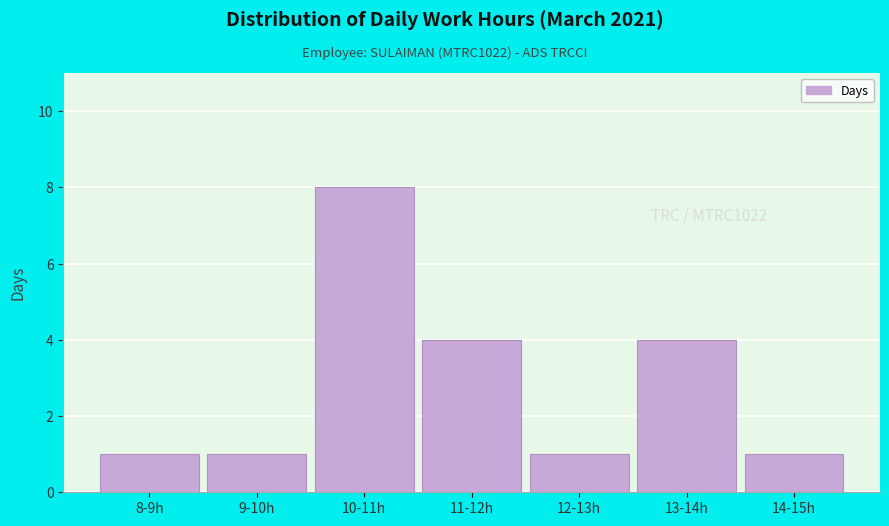

Reading left to right, transcribe all the data shown in this chart.

1	1	8	4	1	4	1